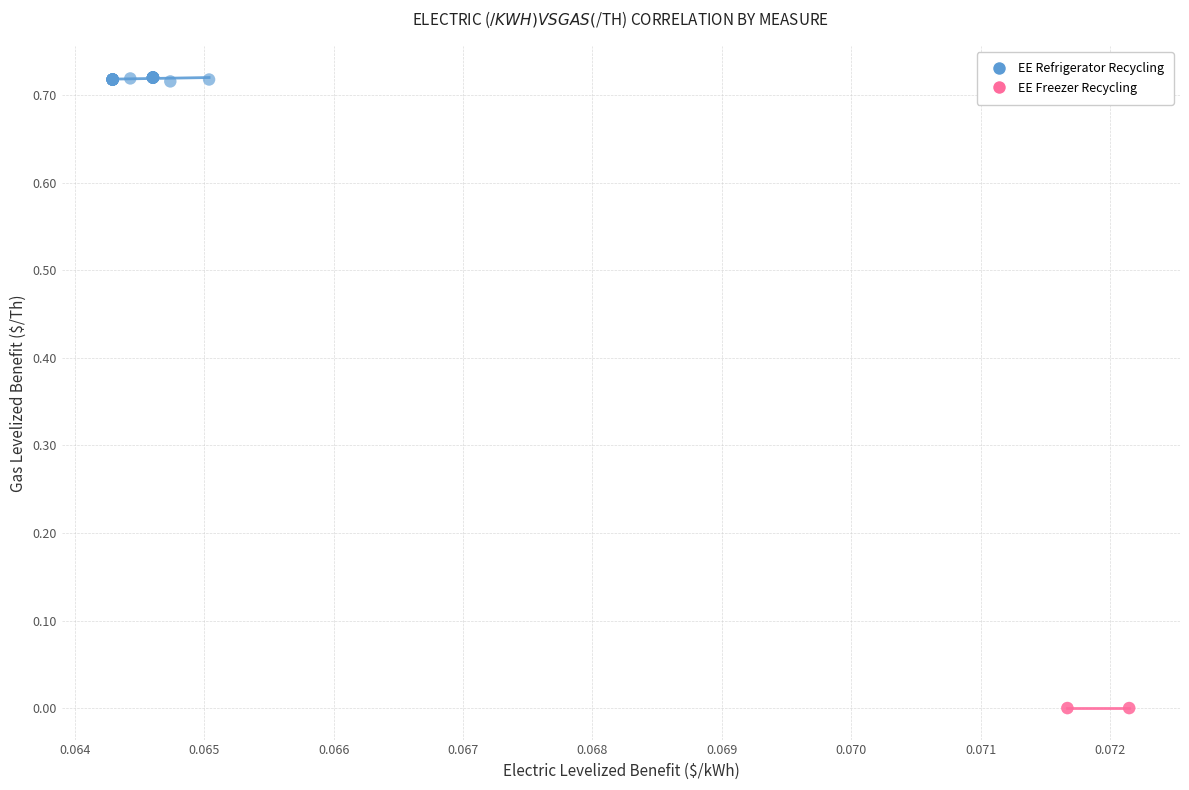

Which series reaches the minimum Y coordinate?

EE Freezer Recycling